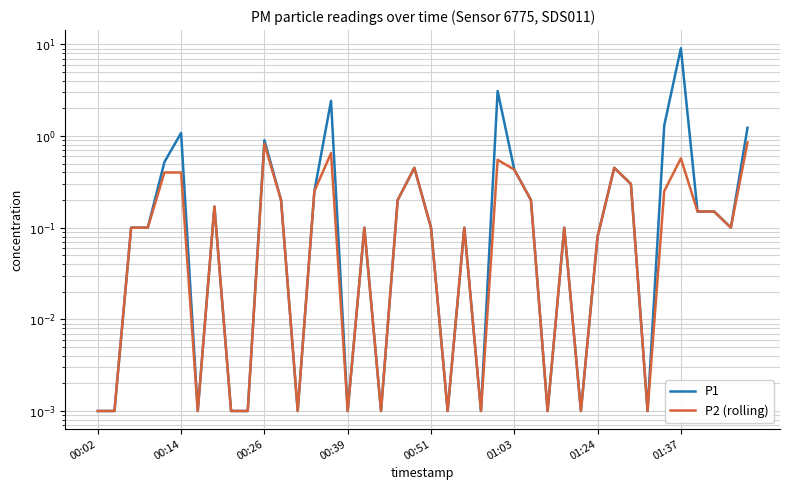

What is the greatest value displayed?

9.1